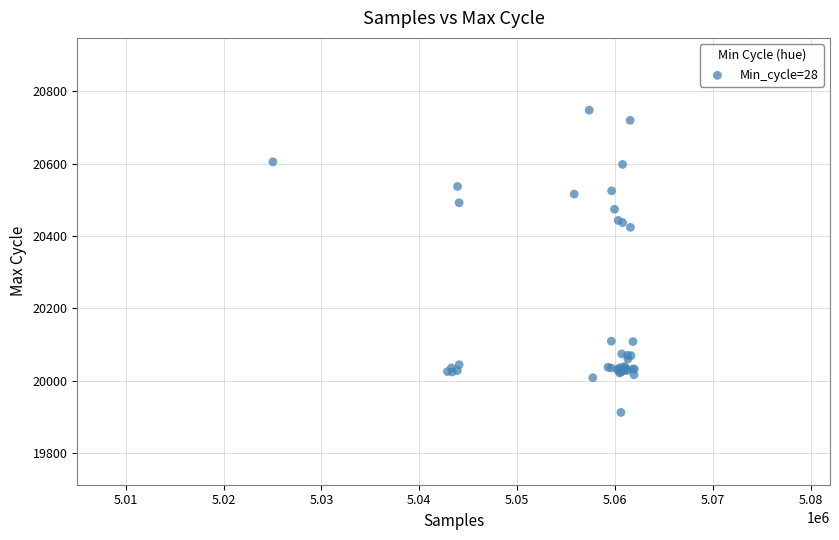

What Y value in the scatter plot is closest to 20330?

20424